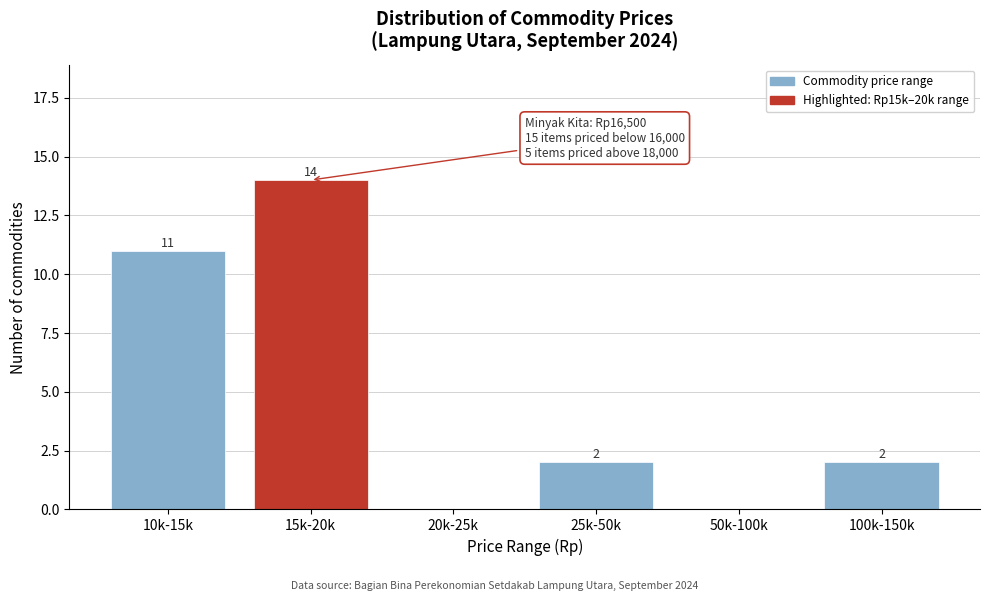

Reading right to left, list all the values displayed in this chart.

100k-150k=2	50k-100k=0	25k-50k=2	20k-25k=0	15k-20k=14	10k-15k=11